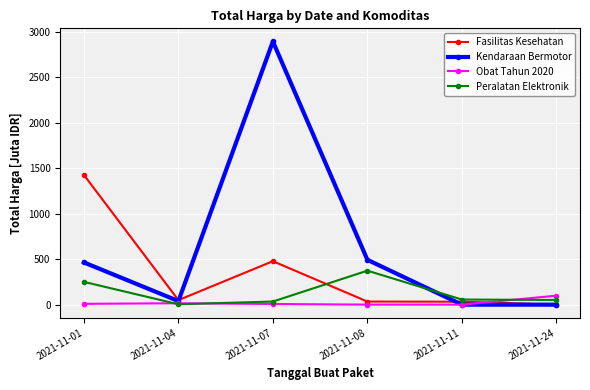

In Kendaraan Bermotor, how many points are higher than both neighbors (excluding endpoints)?

1